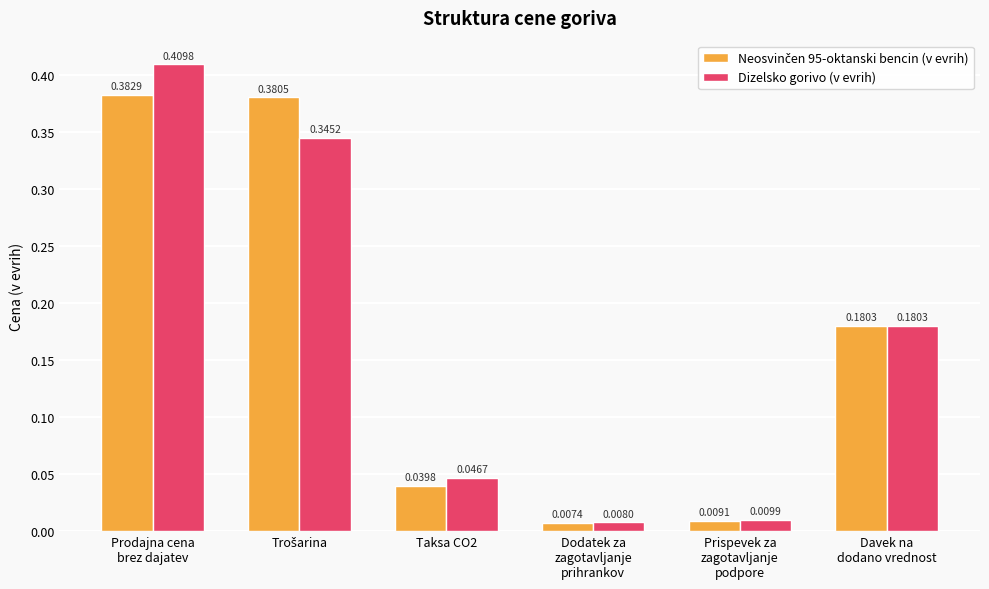

What is the label of the 3rd bar from the right?

Dodatek za
zagotavljanje
prihrankov